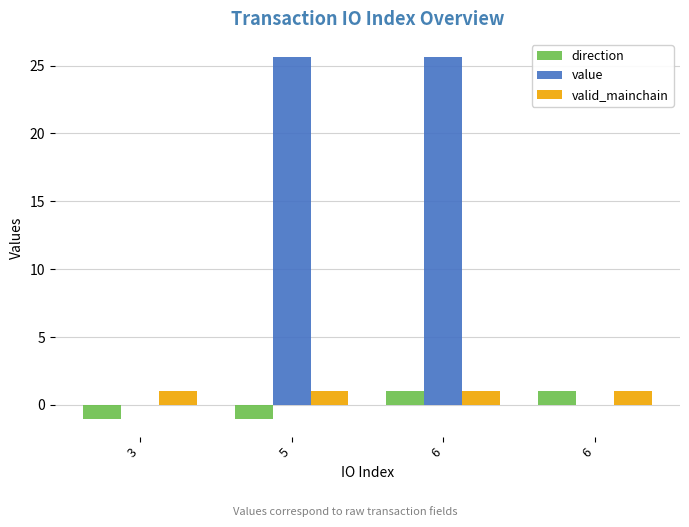

How many groups of bars are there?

4